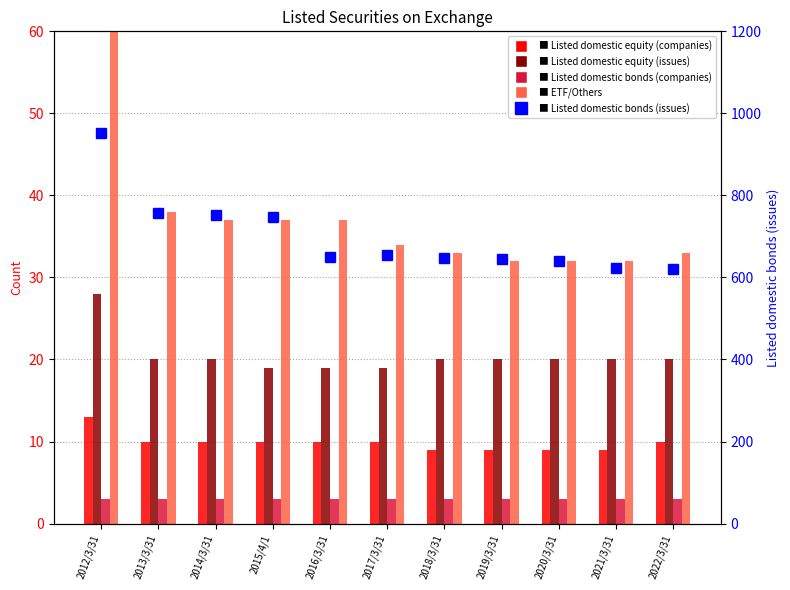

What is the approximate value of Listed domestic bonds (companies) at 2022/3/31?

3